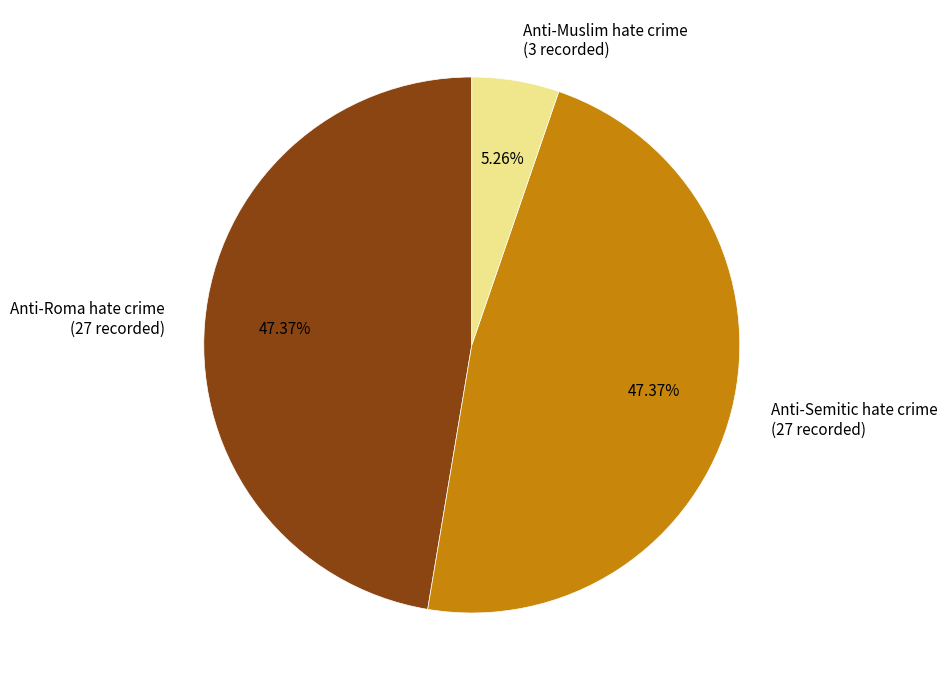

Is there any slice that represents more than half of the pie?

No